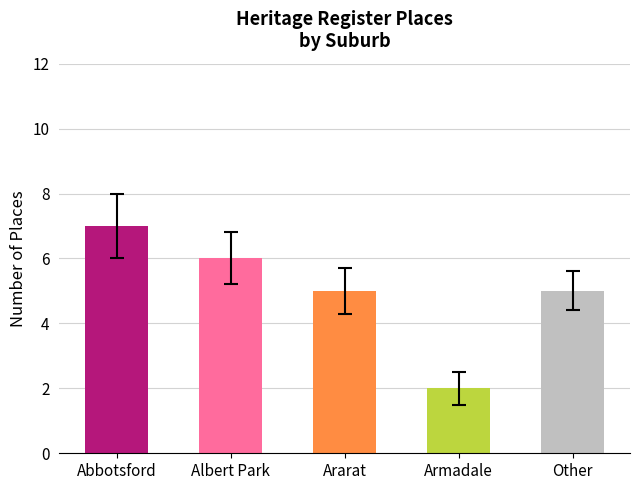

What is the change in value from Abbotsford to Albert Park?

-1